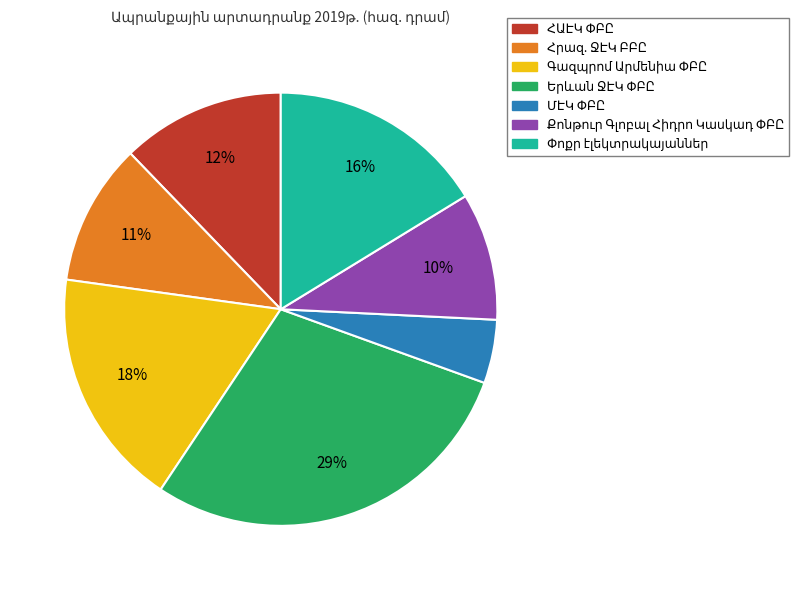

To the nearest percent, what is the difference between the largest and smallest slice percentages?

24%